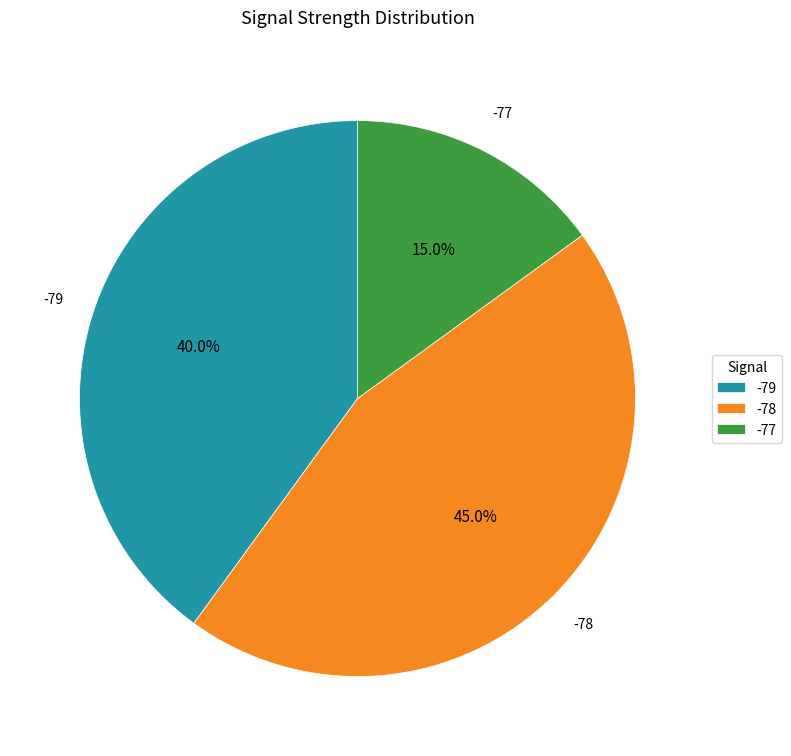

Is there a majority slice in this chart?

No